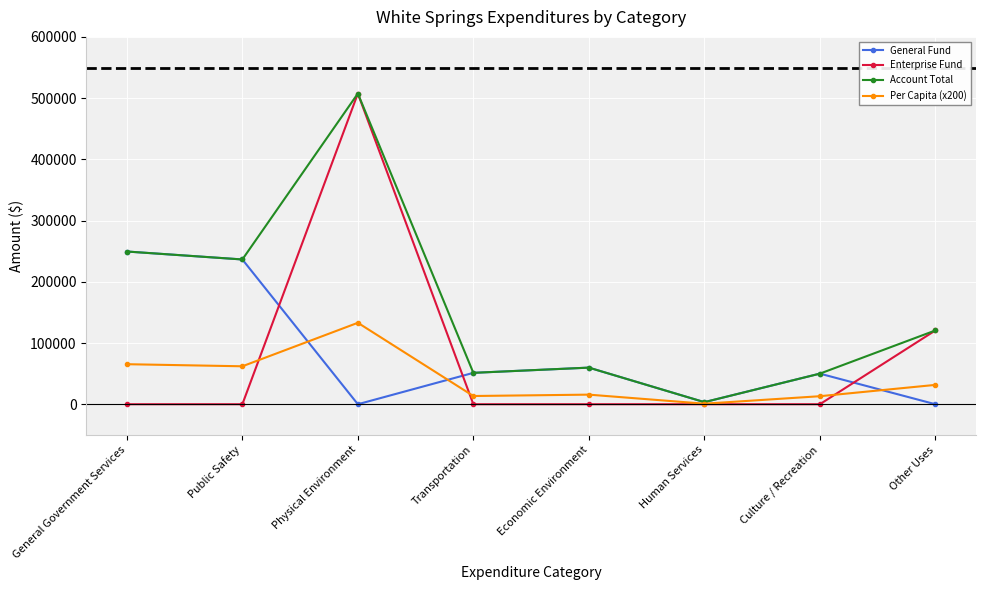

The value of Enterprise Fund at Economic Environment is 0.0. True or false?

True